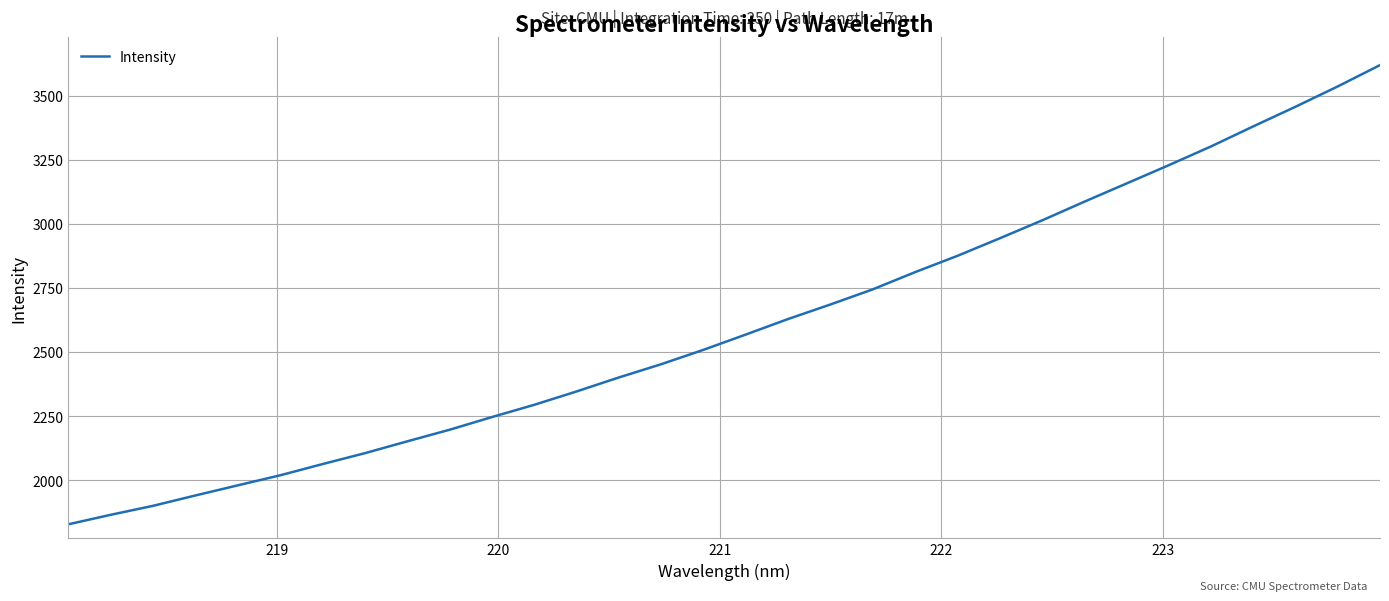

What is the maximum value shown in the chart?

3618.6